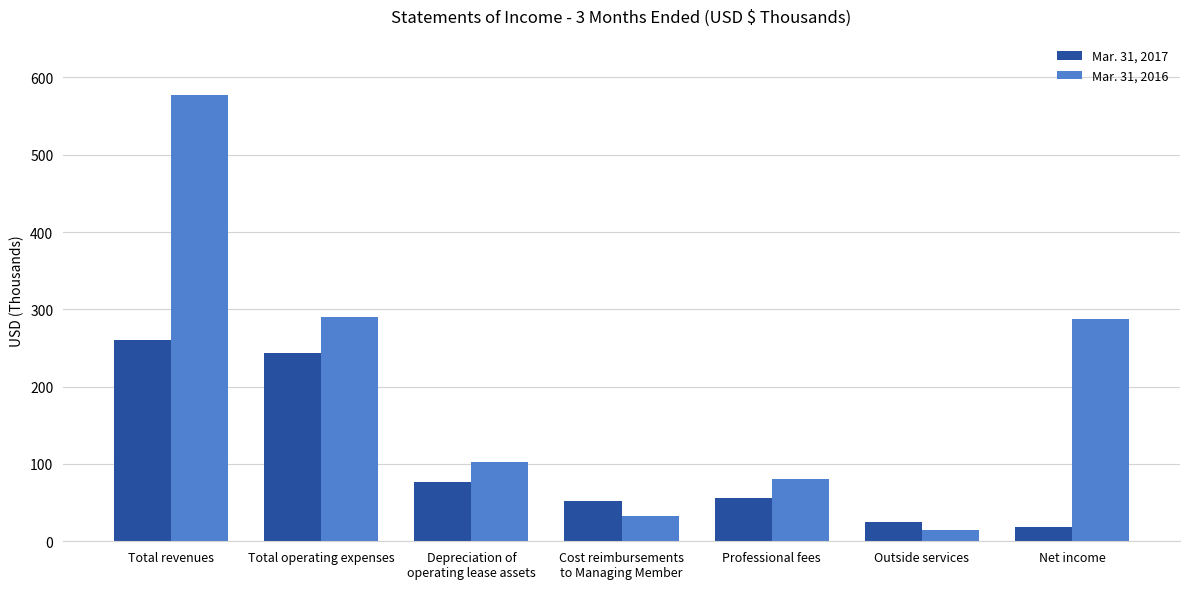

List the series in order of their overall mean, highest first.

Mar. 31, 2016, Mar. 31, 2017